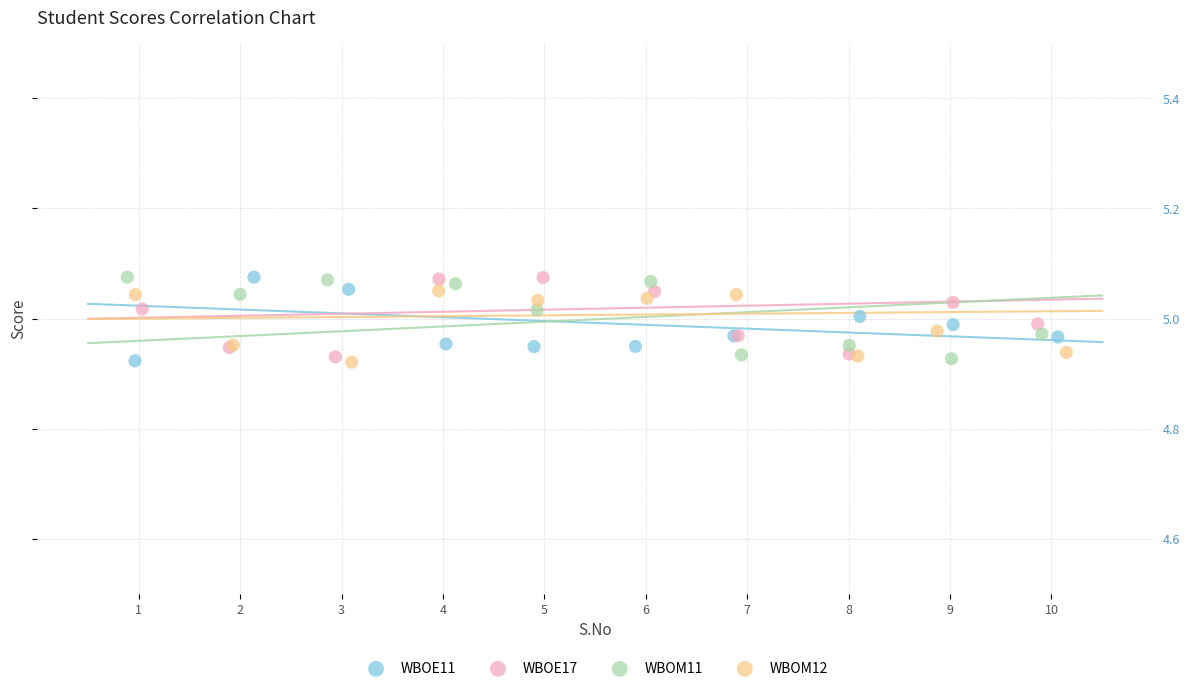

What are all the series names shown in the legend?

WBOE11, WBOE17, WBOM11, WBOM12